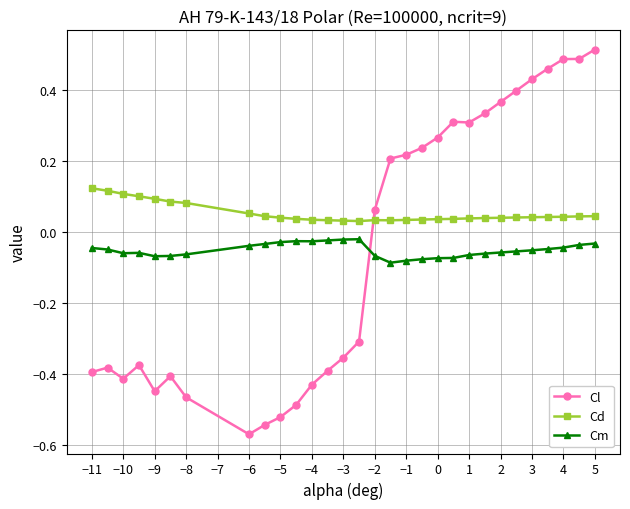

Which series has the largest range (max minus min)?

Cl